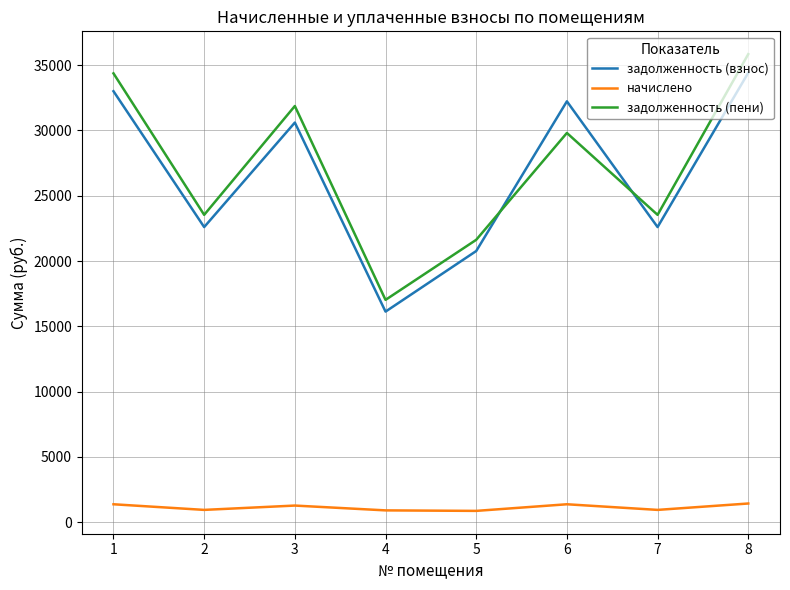

Which series has the largest range (max minus min)?

задолженность (пени)